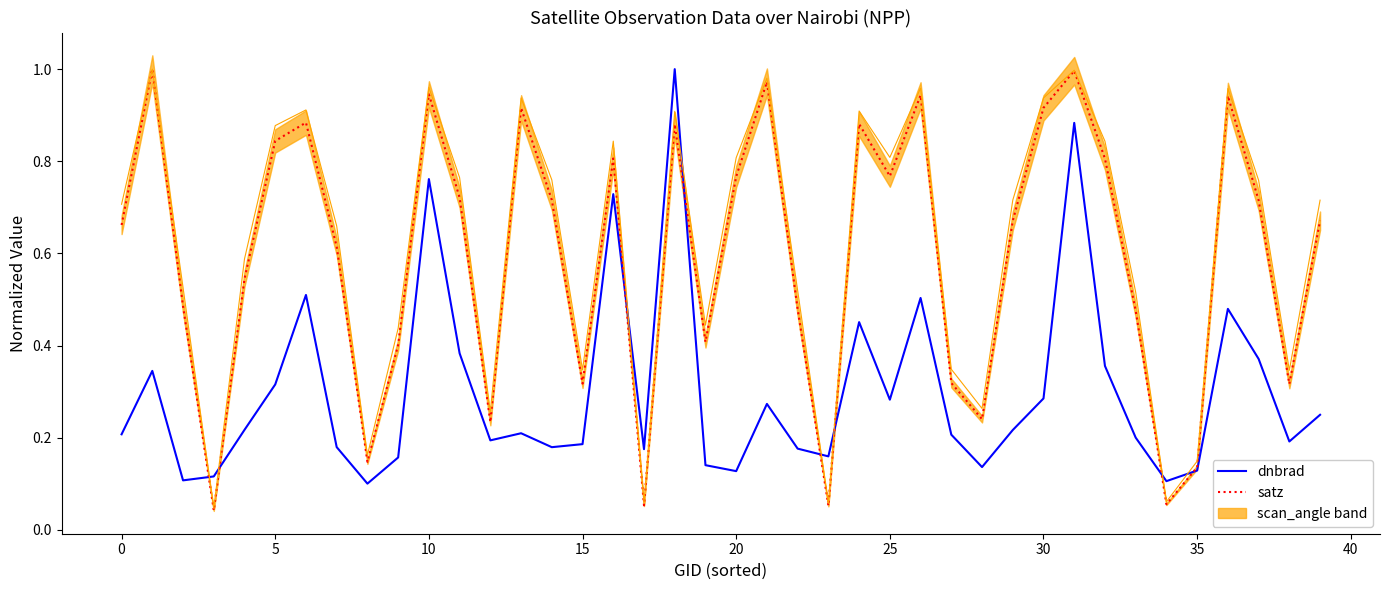

What is the label of the 35th point from the left?

34